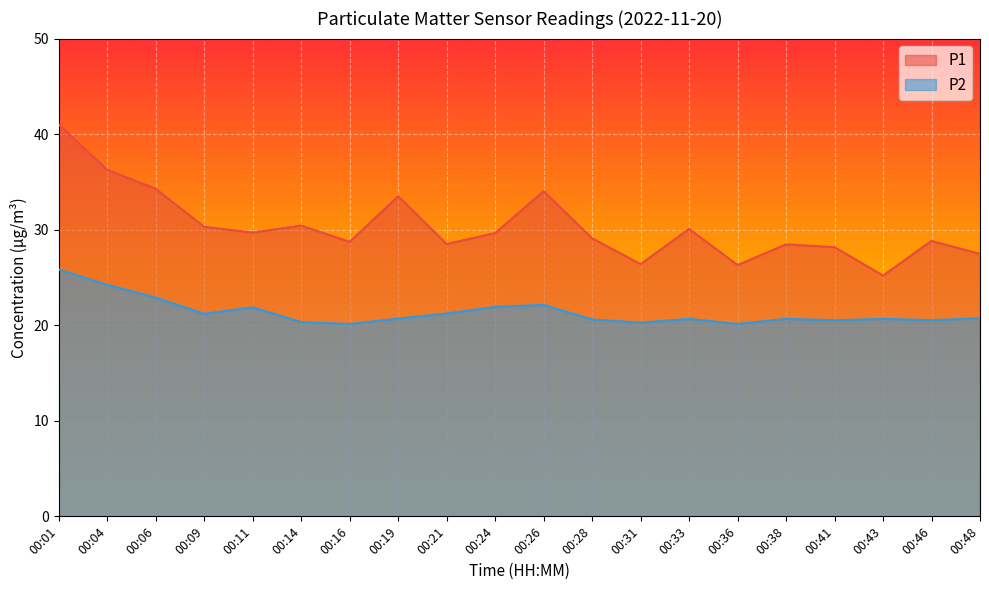

At which label is P2 closest to 22?

00:24